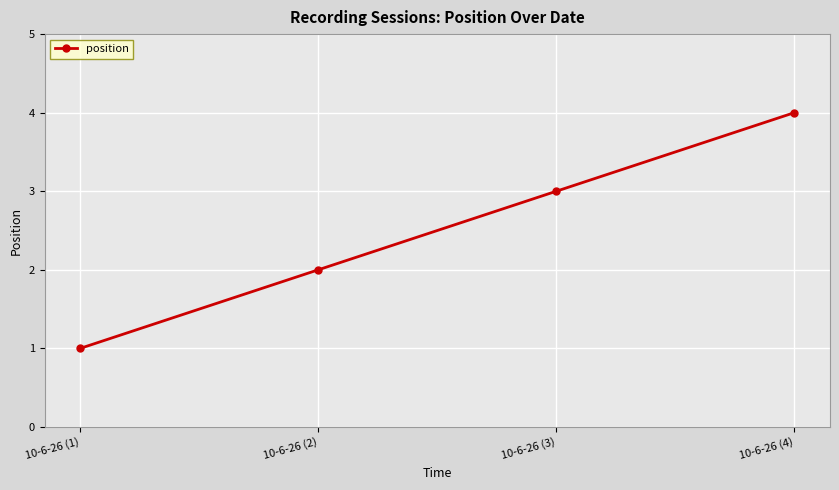

Which label corresponds to the smallest value in the chart?

10-6-26 (1)